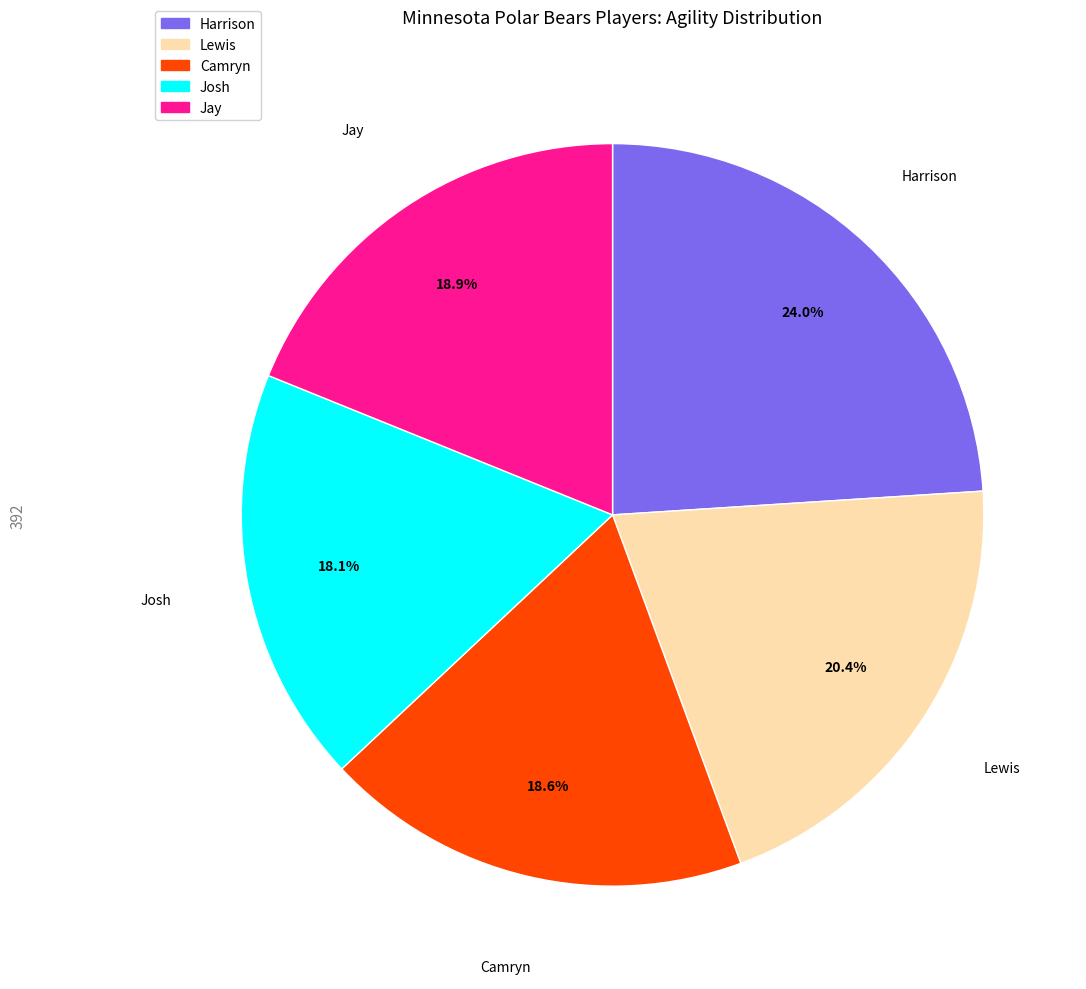

To the nearest percent, what is the difference between the largest and smallest slice percentages?

6%